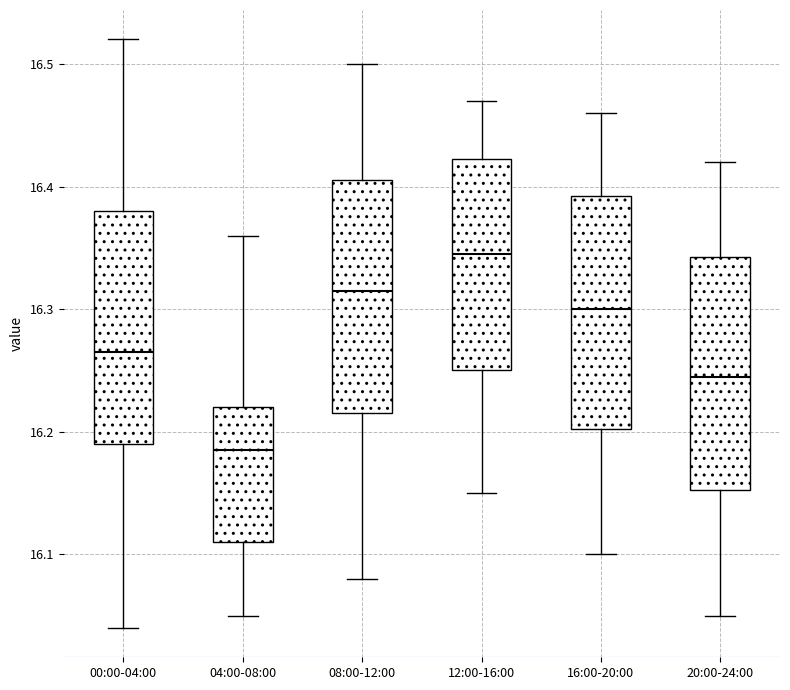

Reading left to right, transcribe this box plot: for each box, give where its median line is, the range the box spans, and where its two whiskers end, as read against the y-axis. The values are not printed on the chart, so give them approximately, as read against the axis.

00:00-04:00: median 16.27, box 16.19 to 16.38, whiskers 16.04 to 16.52
04:00-08:00: median 16.19, box 16.11 to 16.22, whiskers 16.05 to 16.36
08:00-12:00: median 16.32, box 16.22 to 16.41, whiskers 16.08 to 16.50
12:00-16:00: median 16.35, box 16.25 to 16.42, whiskers 16.15 to 16.47
16:00-20:00: median 16.30, box 16.20 to 16.39, whiskers 16.10 to 16.46
20:00-24:00: median 16.25, box 16.15 to 16.34, whiskers 16.05 to 16.42